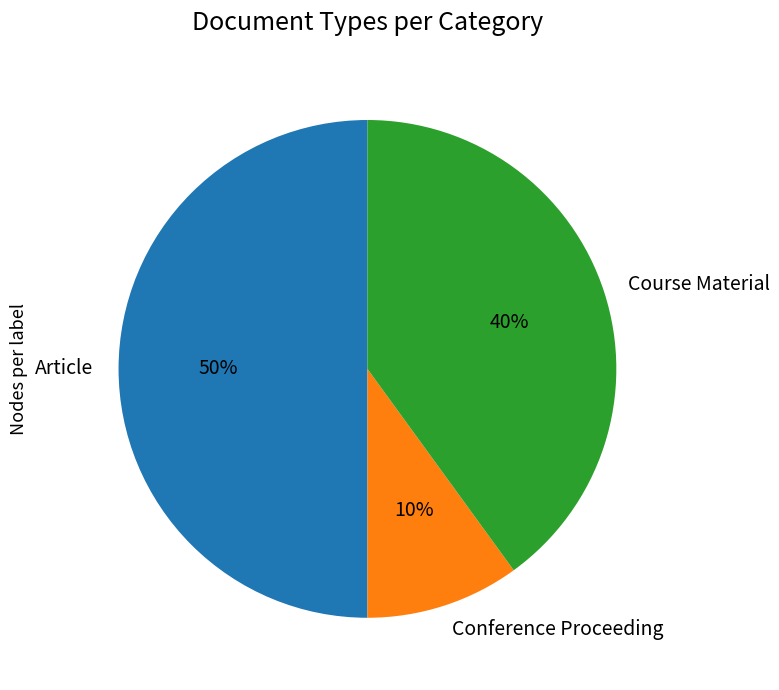

Is it true that Conference Proceeding is 1% of the pie?

False